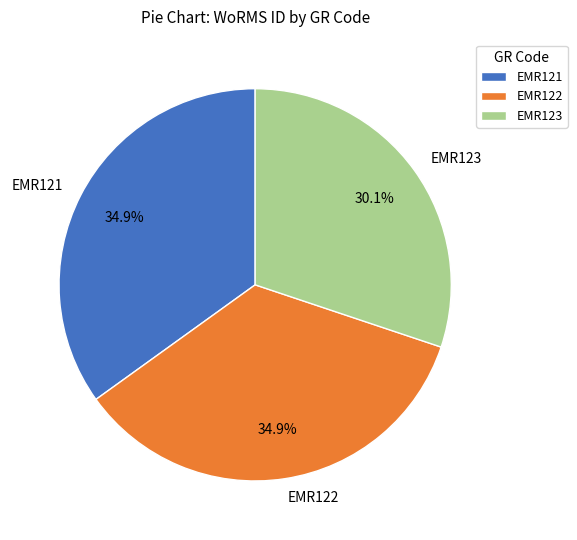

How much of the chart is everything except EMR121?

65.1%